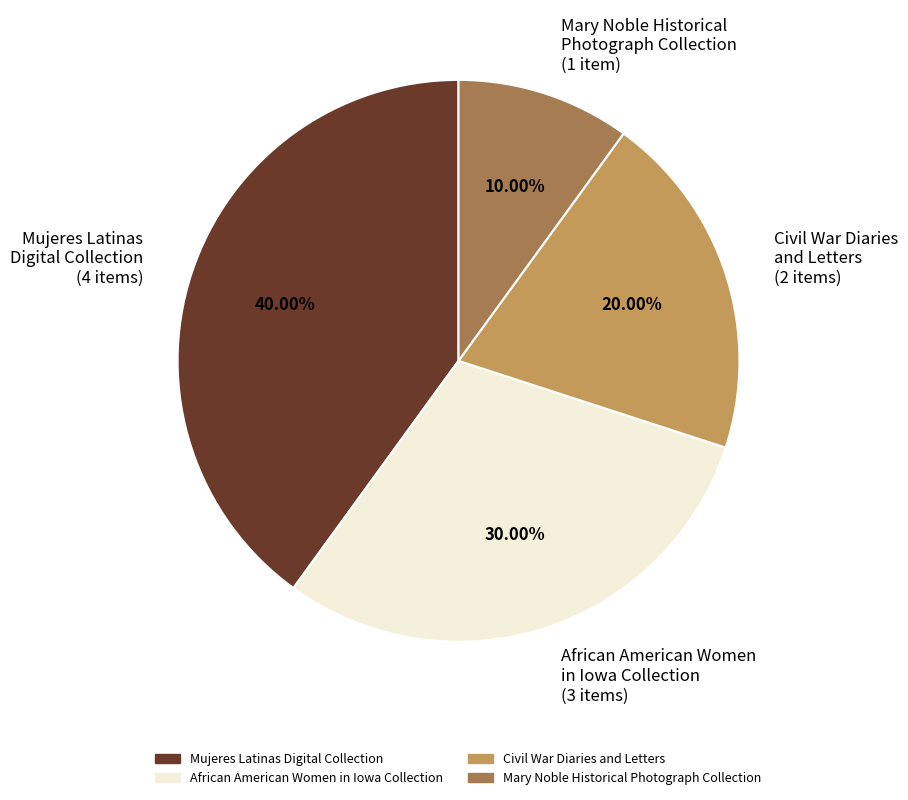

What is the smallest slice in the pie chart?

Mary Noble Historical Photograph Collection (1 item)